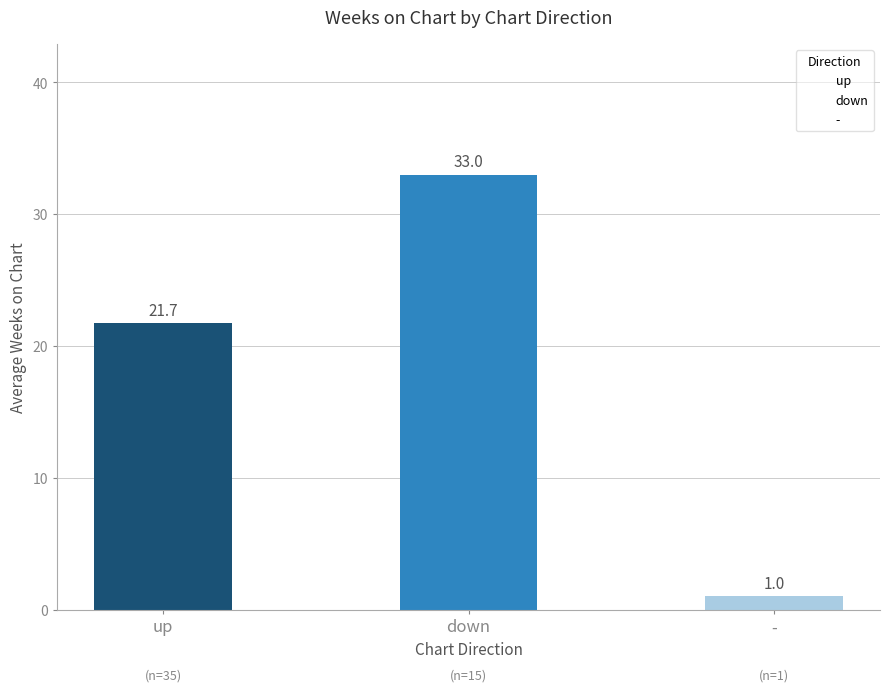

Which label corresponds to the smallest value in the chart?

-